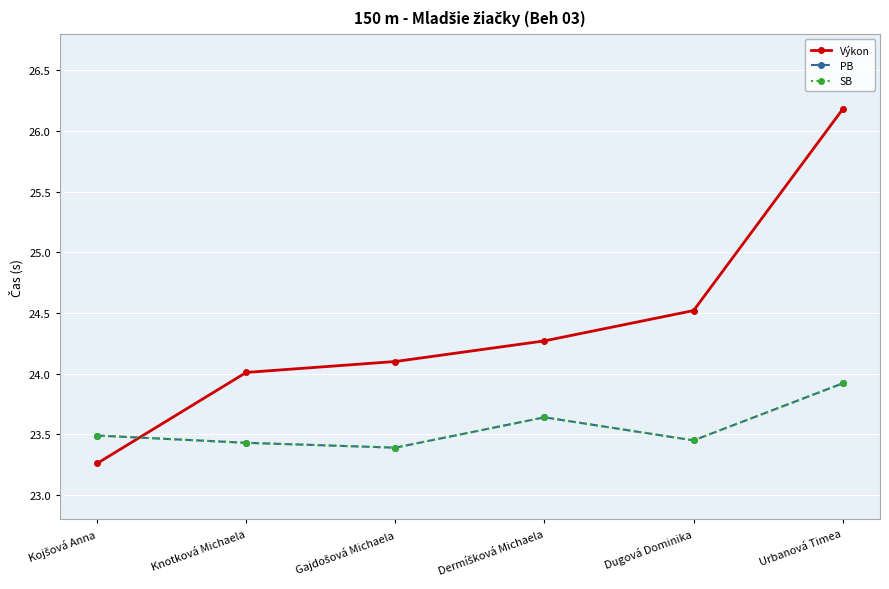

What value does the PB series have at Dermíšková Michaela?

23.6